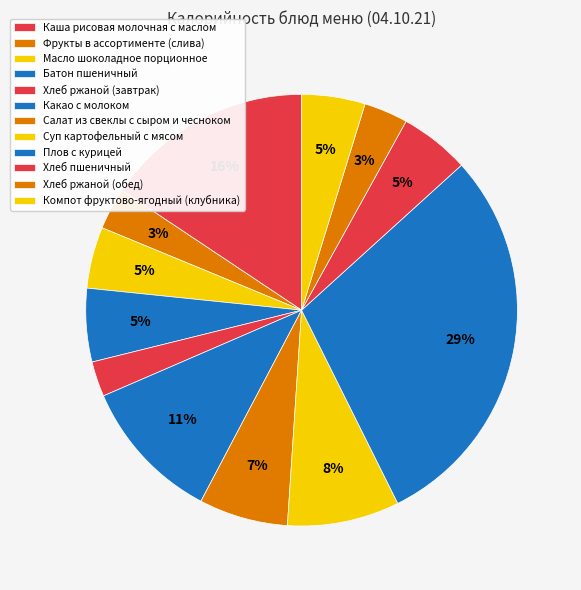

Combined, what portion of the pie is Компот фруктово-ягодный (клубника) and Батон пшеничный?

10.2%